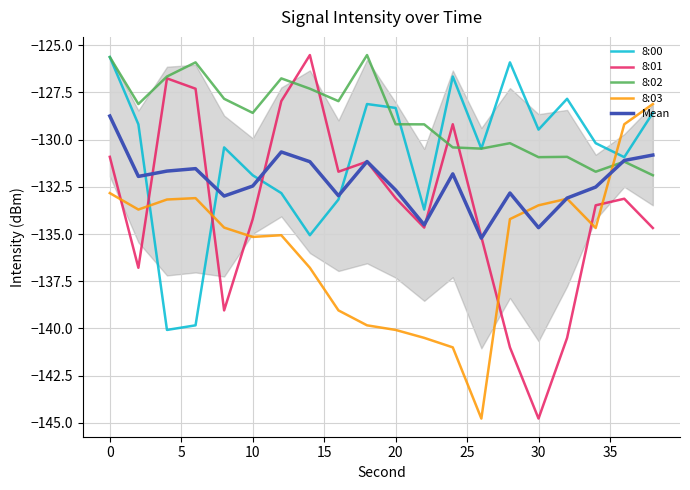

How many times do 8:00 and 8:03 cross each other?

3